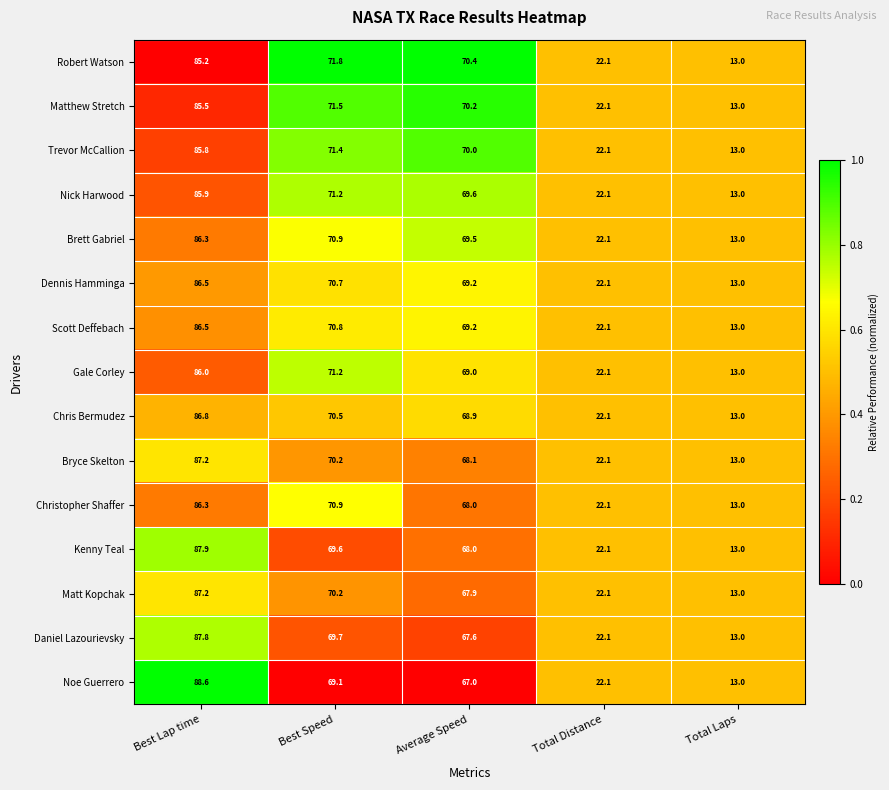

At which label does Daniel Lazourievsky first exceed 67?

Best Lap time